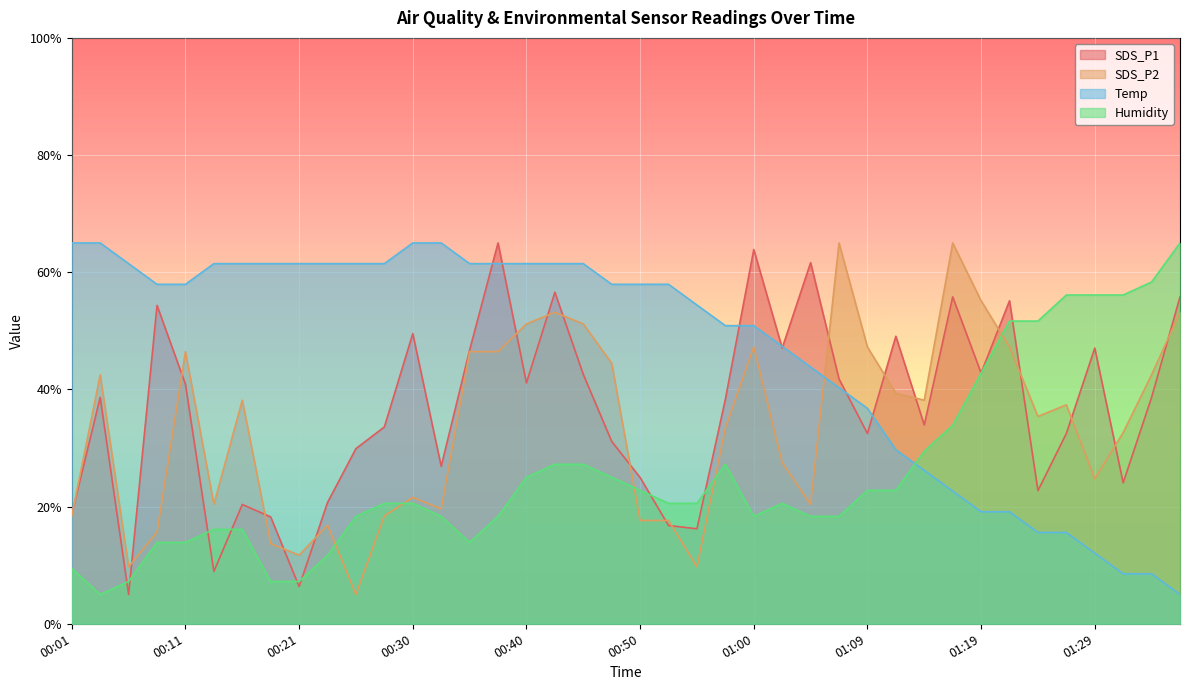

What is the label of the 10th point from the left?

00:23